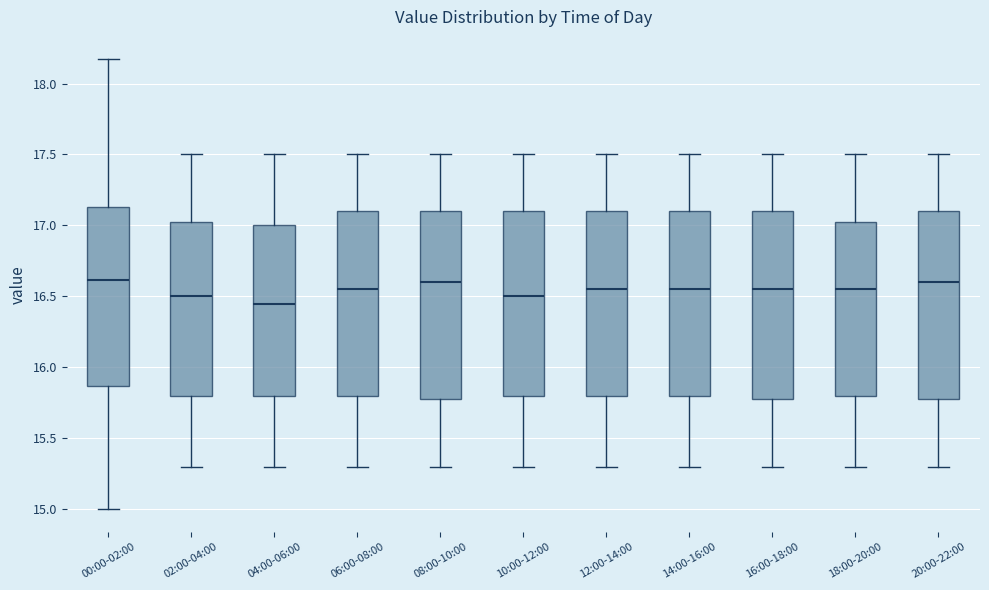

Reading left to right, transcribe this box plot: for each box, give where its median line is, the range the box spans, and where its two whiskers end, as read against the y-axis. The values are not printed on the chart, so give them approximately, as read against the axis.

00:00-02:00: median 16.60, box 15.85 to 17.15, whiskers 15.00 to 18.15
02:00-04:00: median 16.50, box 15.80 to 17.05, whiskers 15.30 to 17.50
04:00-06:00: median 16.45, box 15.80 to 17.00, whiskers 15.30 to 17.50
06:00-08:00: median 16.55, box 15.80 to 17.10, whiskers 15.30 to 17.50
08:00-10:00: median 16.60, box 15.80 to 17.10, whiskers 15.30 to 17.50
10:00-12:00: median 16.50, box 15.80 to 17.10, whiskers 15.30 to 17.50
12:00-14:00: median 16.55, box 15.80 to 17.10, whiskers 15.30 to 17.50
14:00-16:00: median 16.55, box 15.80 to 17.10, whiskers 15.30 to 17.50
16:00-18:00: median 16.55, box 15.80 to 17.10, whiskers 15.30 to 17.50
18:00-20:00: median 16.55, box 15.80 to 17.05, whiskers 15.30 to 17.50
20:00-22:00: median 16.60, box 15.80 to 17.10, whiskers 15.30 to 17.50